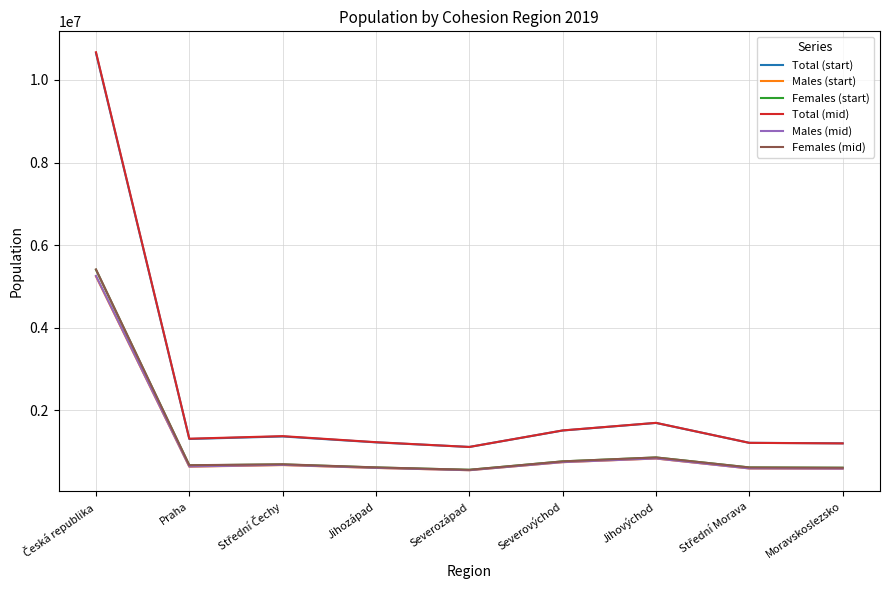

True or false: Females (start) and Total (mid) cross at least once.

False